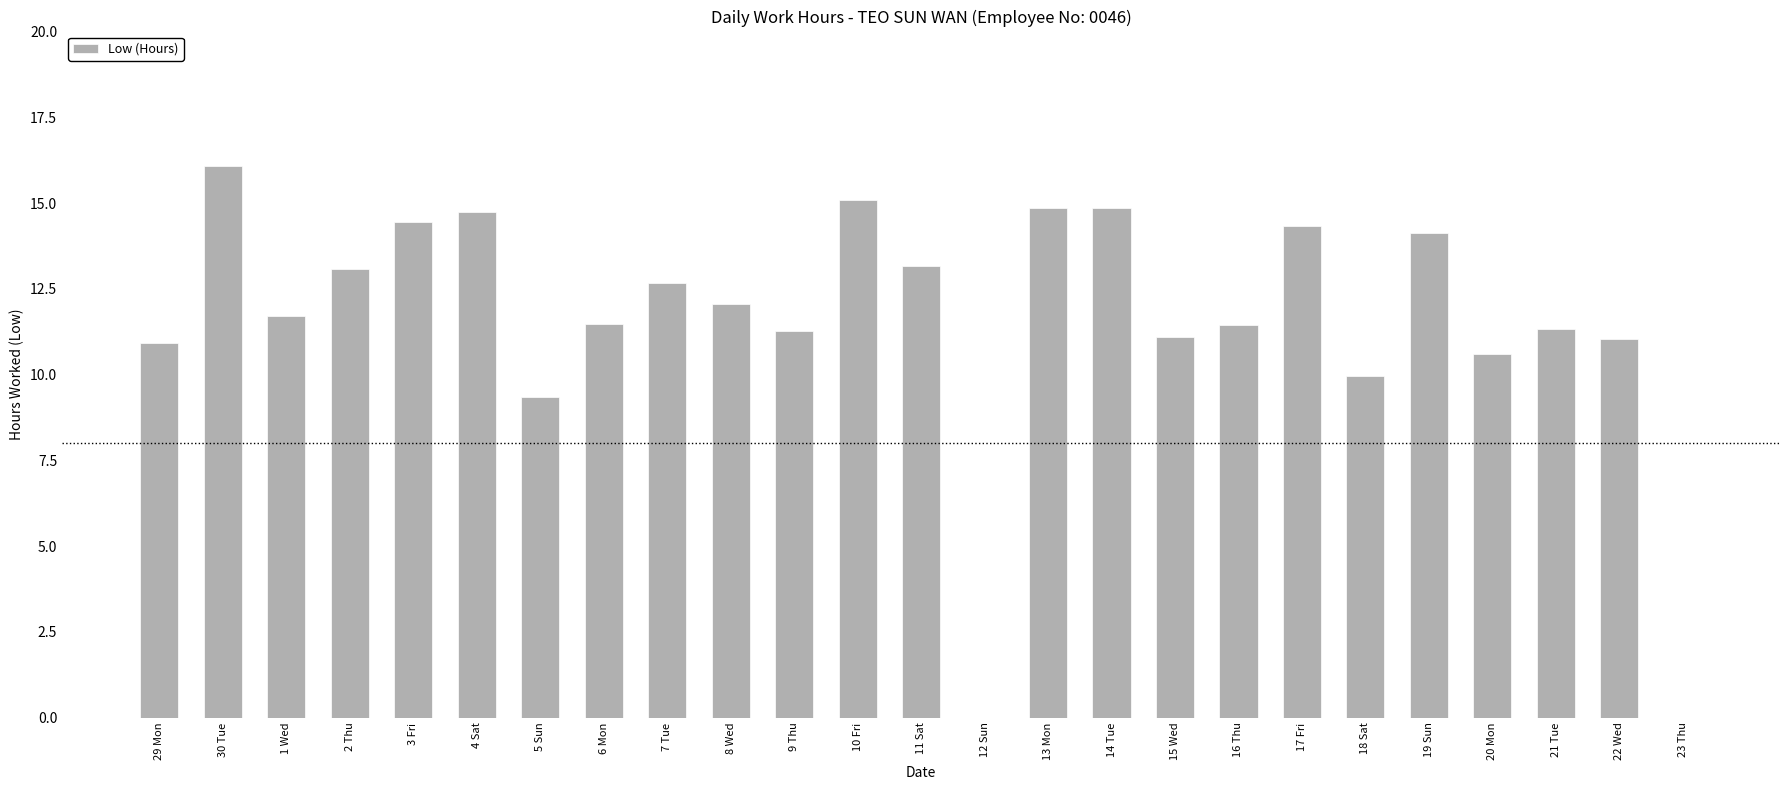

The value at 20 Mon is 10.6. True or false?

True